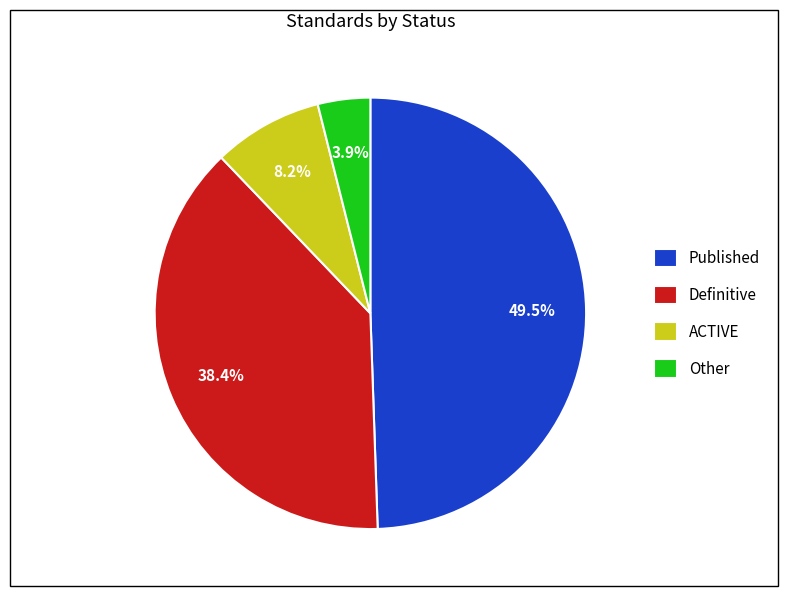

Count the number of slices in the pie.

4